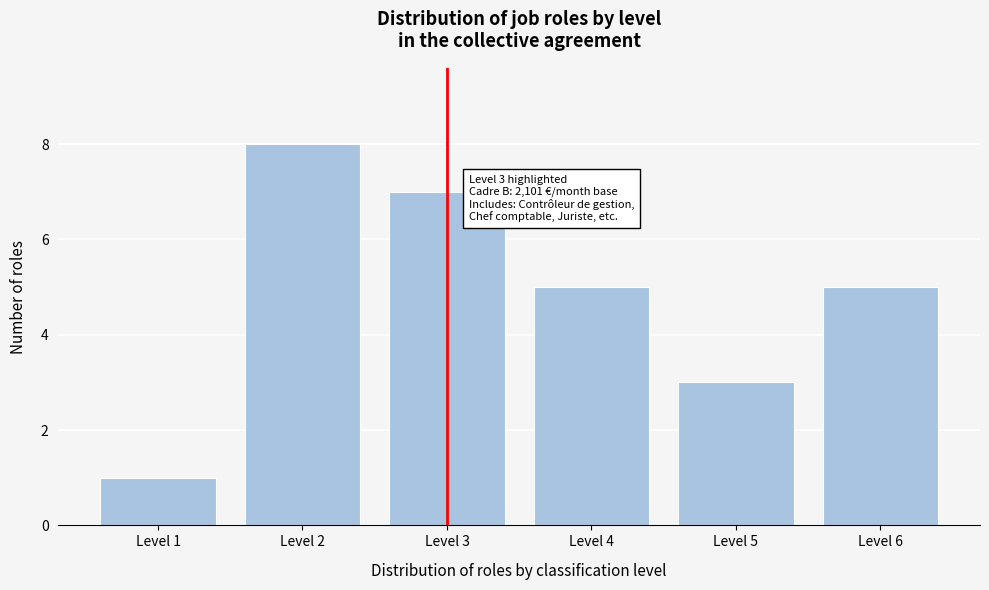

Reading left to right, transcribe all the data shown in this chart.

1	8	7	5	3	5